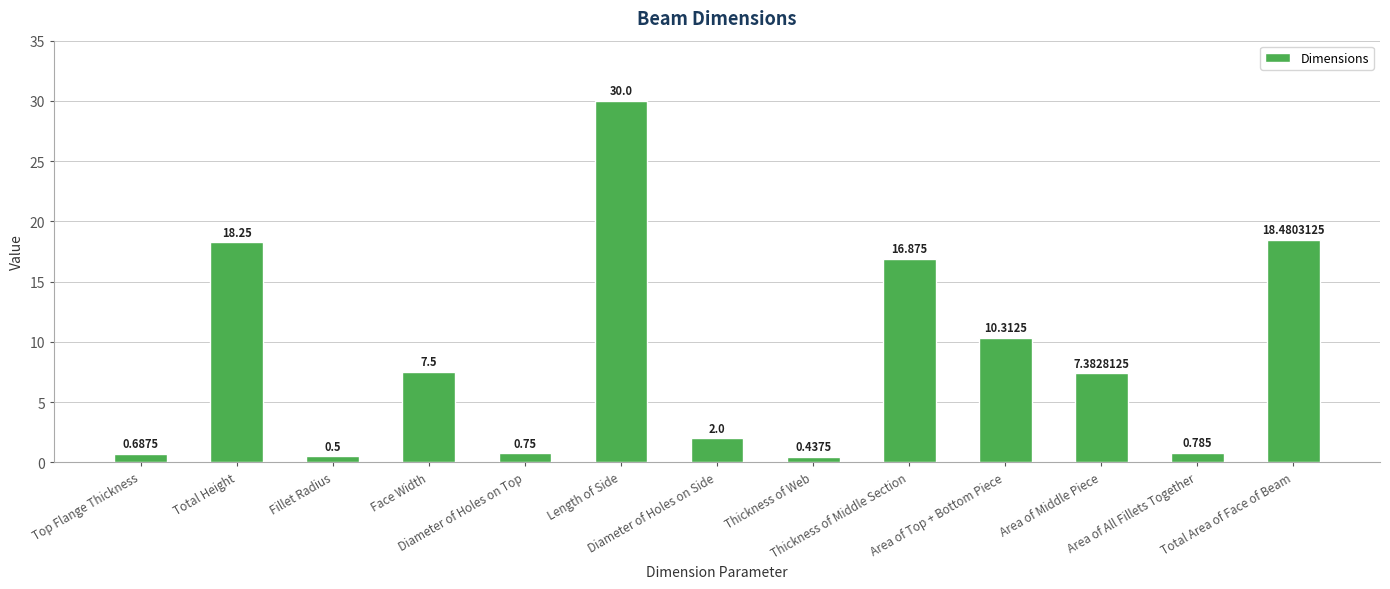

What is the difference between the maximum and minimum values?

29.6